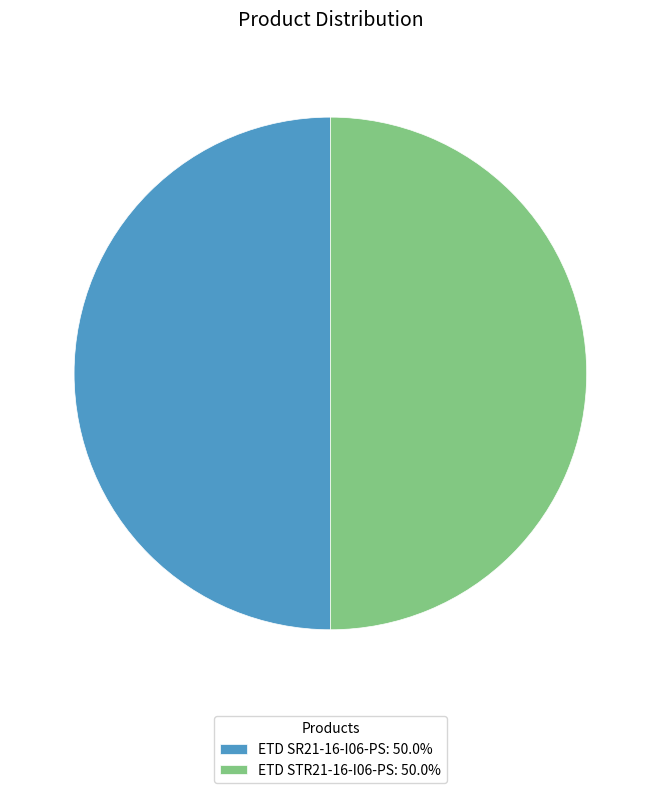

Do ETD STR21-16-I06-PS: 50.0% and ETD SR21-16-I06-PS: 50.0% together represent more than half of the pie?

Yes